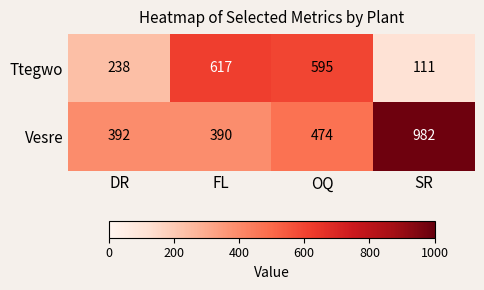

Rank the series by their maximum value, from highest to lowest.

Vesre, Ttegwo